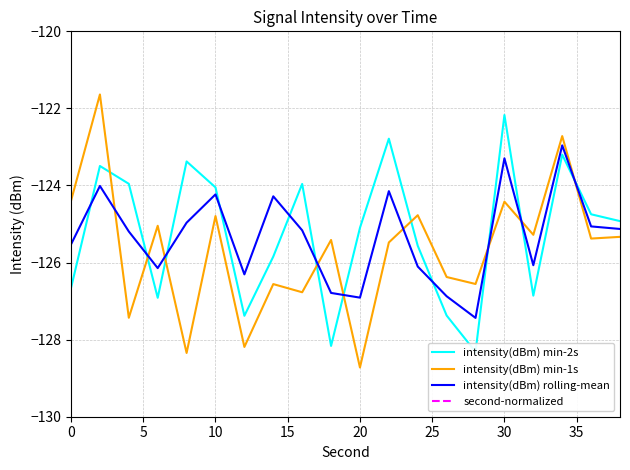

How many intersections are there between intensity(dBm) rolling-mean and intensity(dBm) min-1s?

9